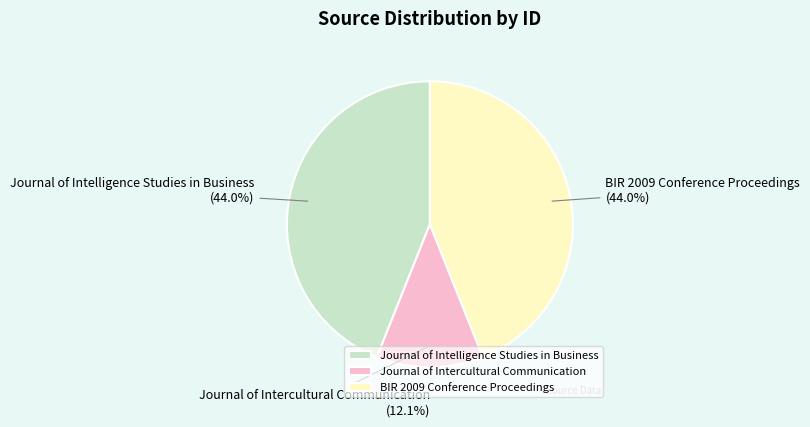

What percentage is the Journal of Intercultural Communication slice, to the nearest percent?

12%